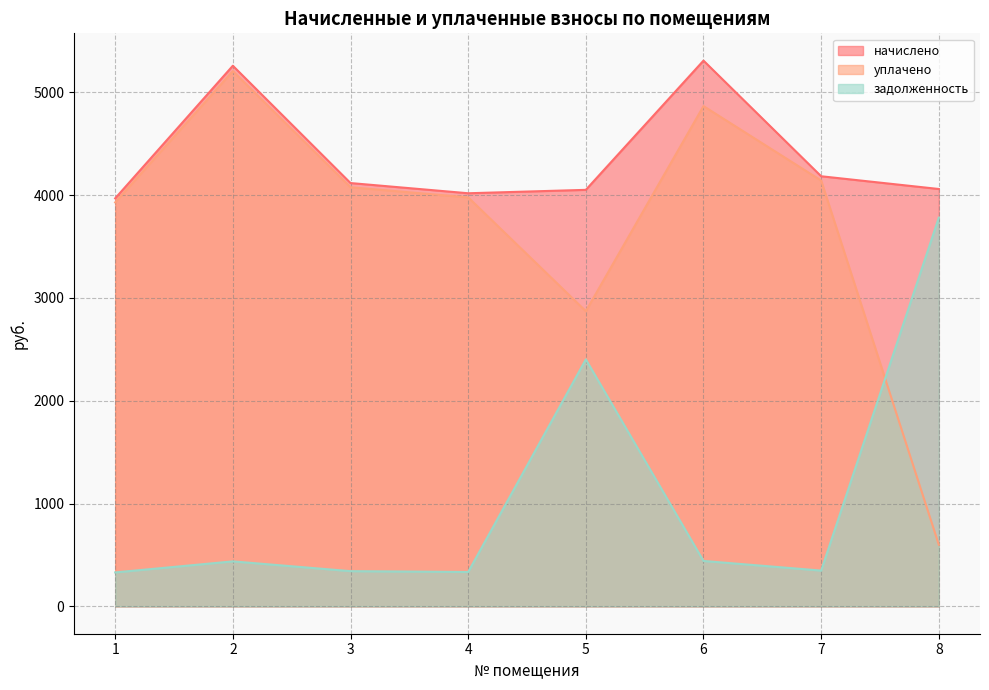

Which series has the largest total across all categories?

начислено